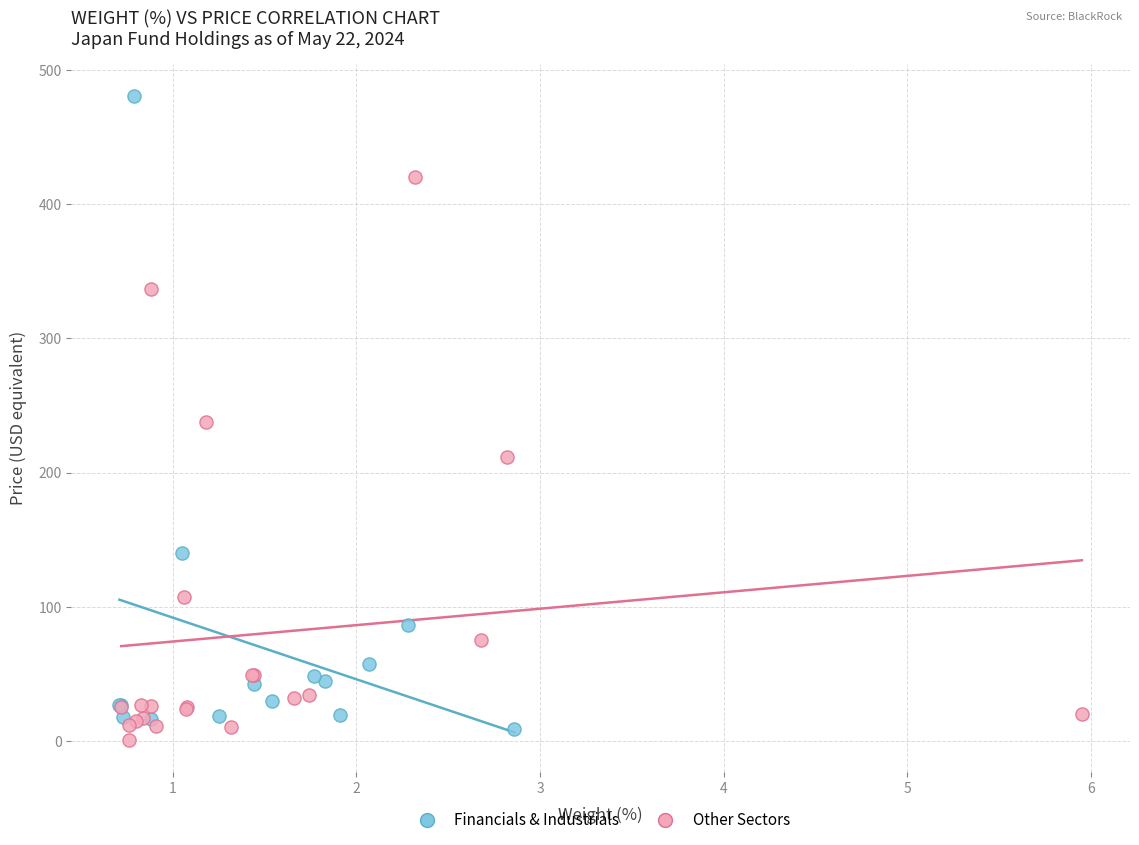

Which series has the largest Y range (max minus min)?

Financials & Industrials